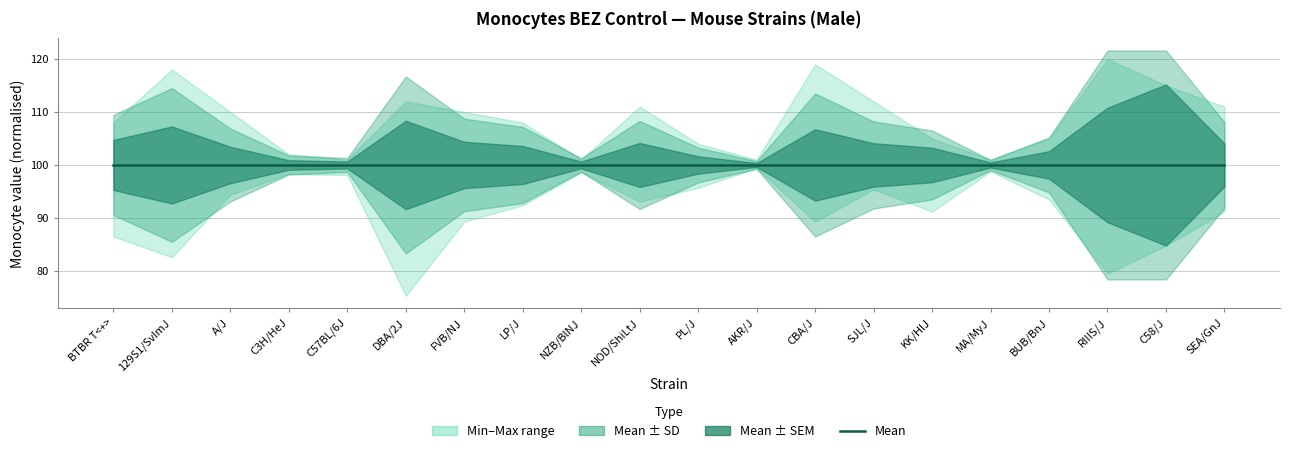

In sem, how many points are higher than both neighbors (excluding endpoints)?

5